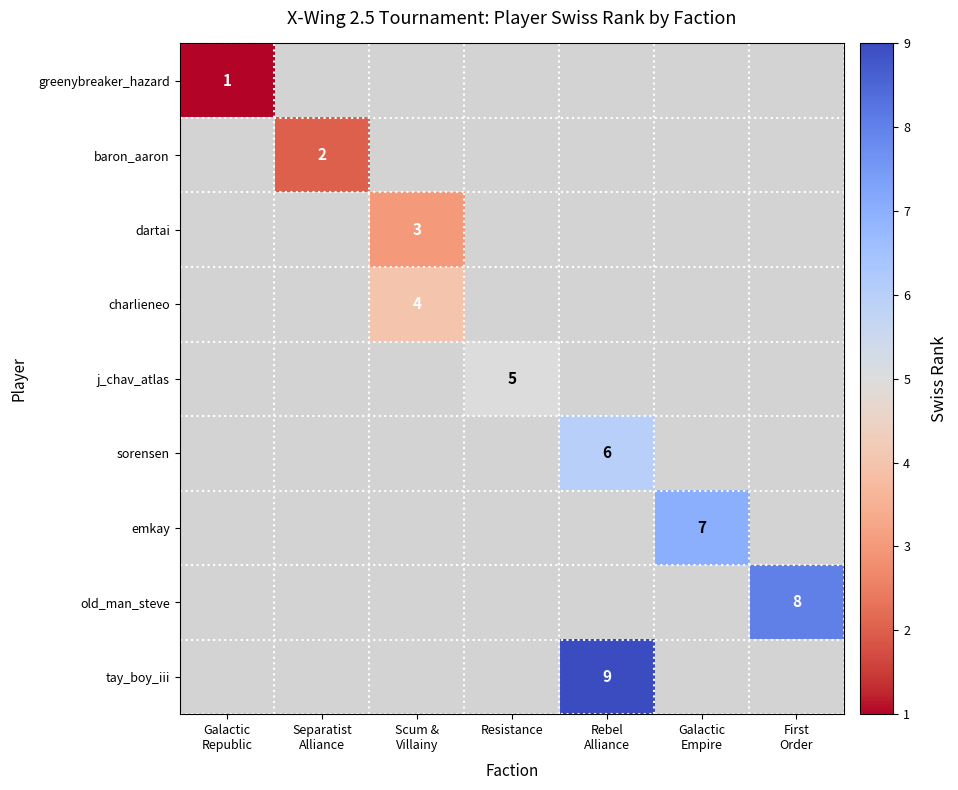

List the series in order of their overall mean, lowest first.

greenybreaker_hazard, baron_aaron, dartai, charlieneo, j_chav_atlas, sorensen, emkay, old_man_steve, tay_boy_iii